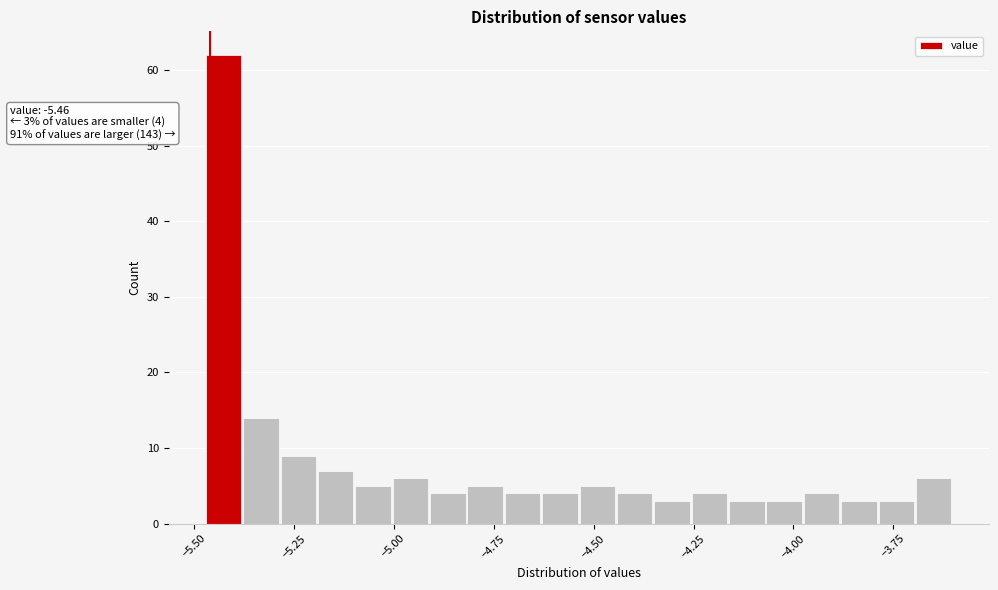

Around what value on the x-axis is the tallest bar? Give the approximate position of its centre, as read against the axis.

-5.45